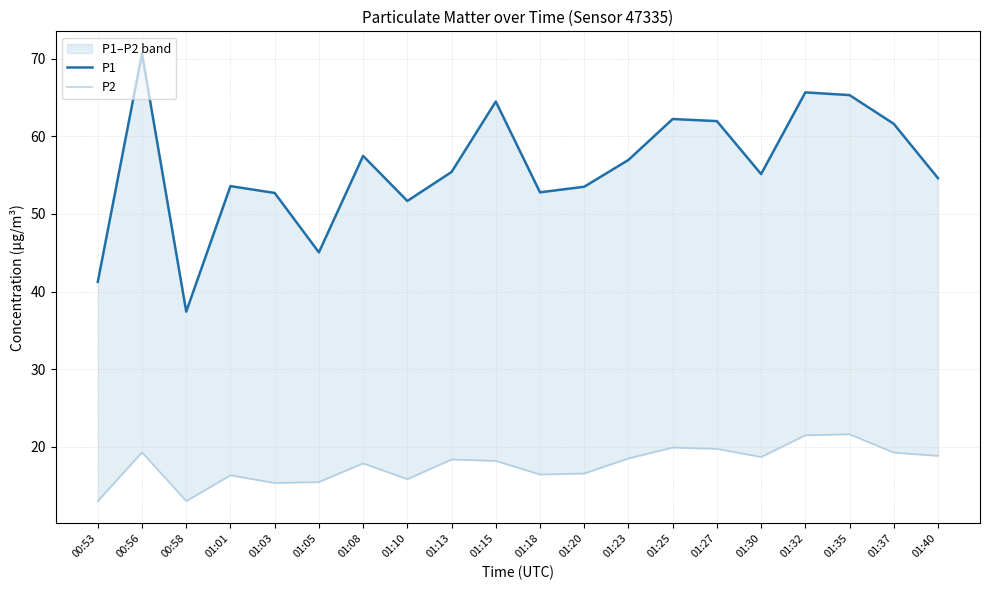

List the series in order of their peak value, lowest first.

P2, P1